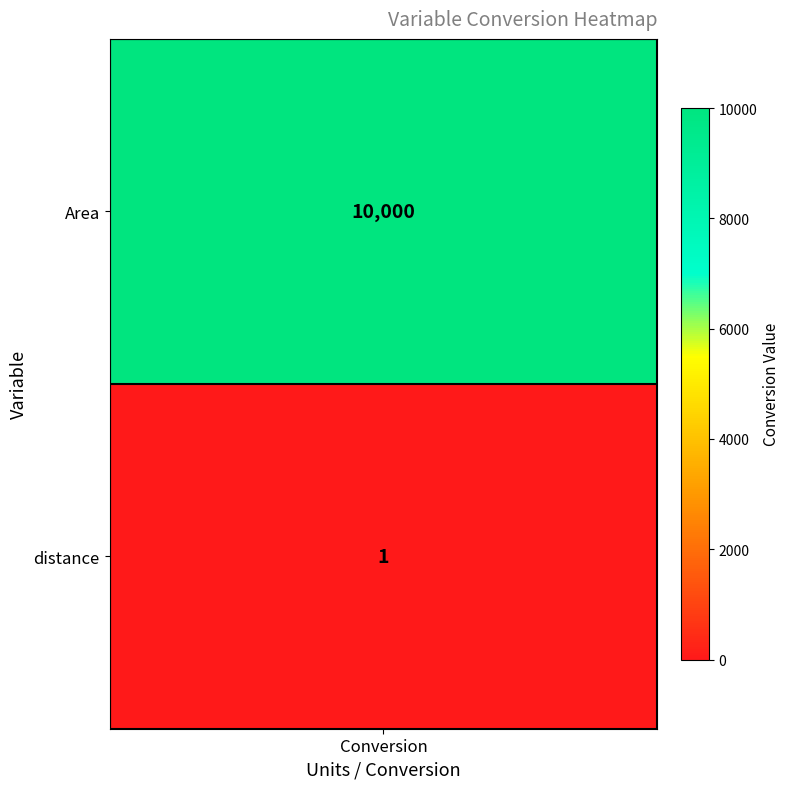

How many values in the distance series are below 10000?

1